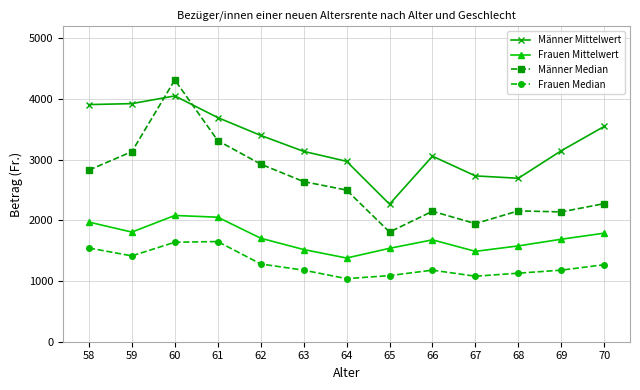

What is the difference between the highest and lowest values at 66?

1878.8